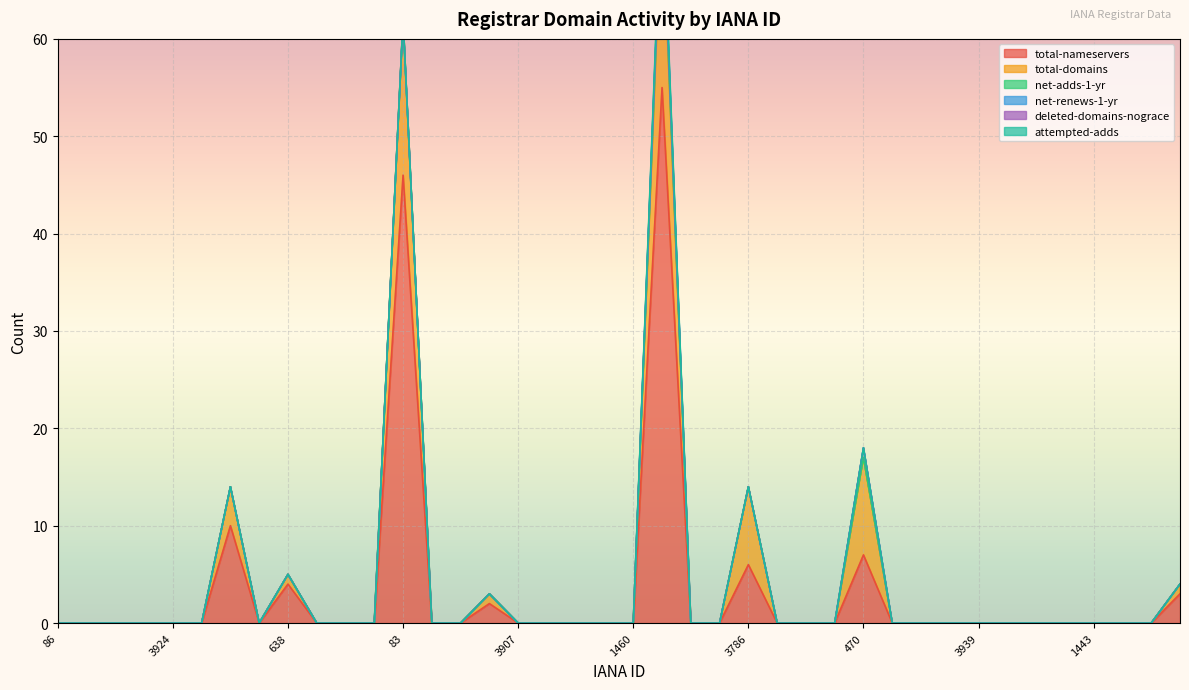

What is the label of the 10th point from the right?

2805